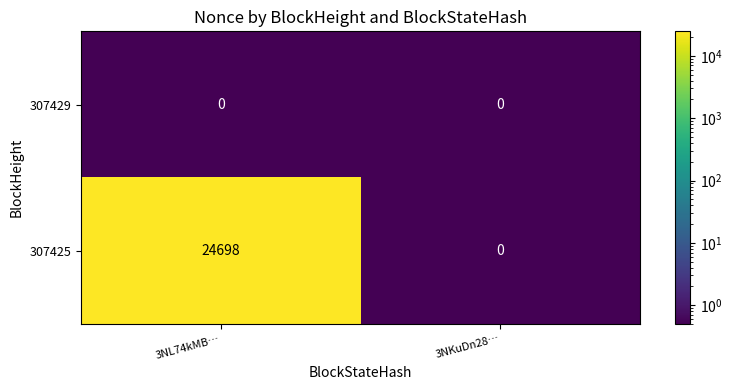

Which series has the largest range (max minus min)?

307425